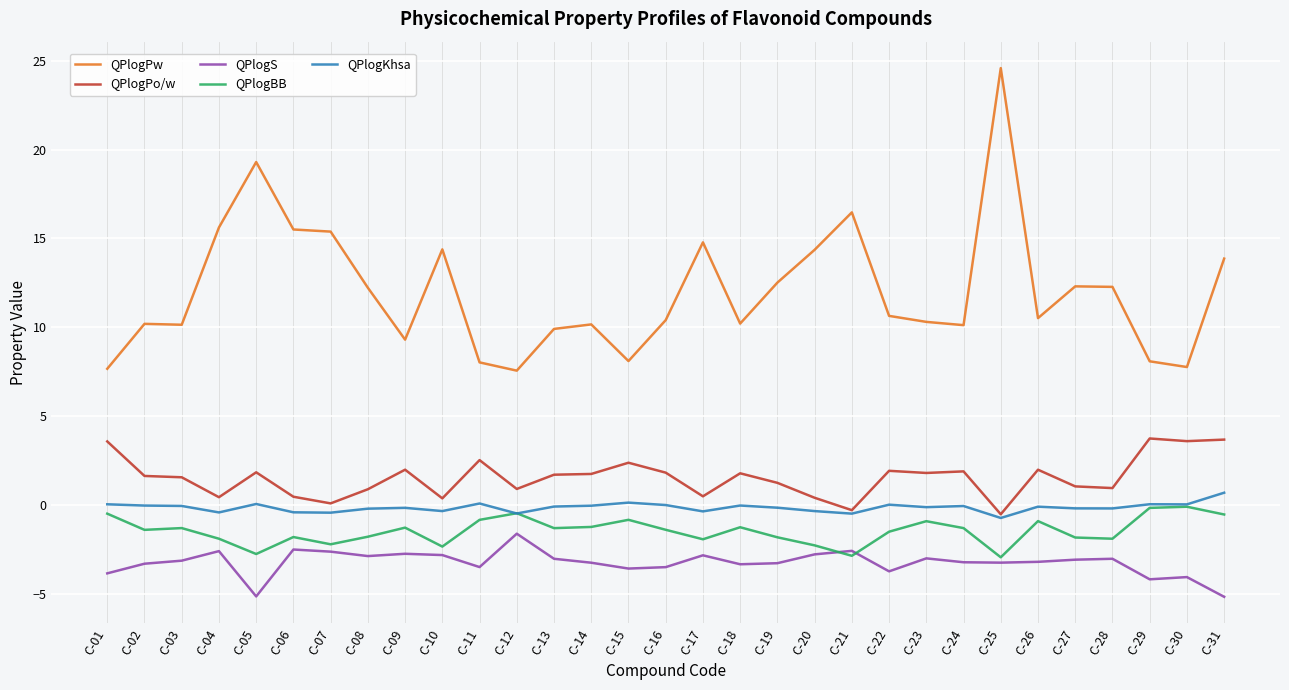

At which label does QPlogPw reach its peak?

C-25